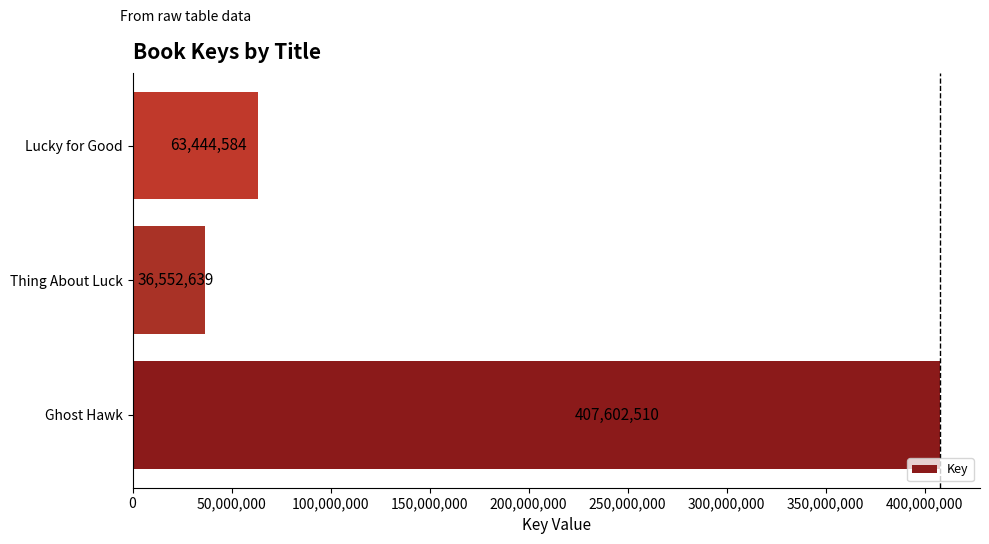

List the labels in order of value, largest first.

Ghost Hawk, Lucky for Good, Thing About Luck